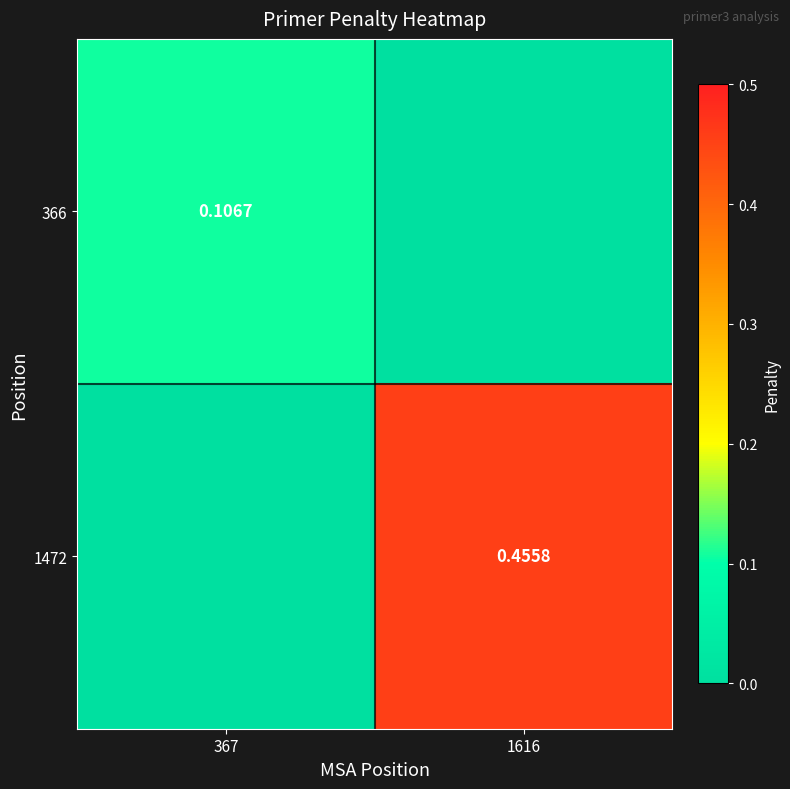

Is the value of 366 at 367 greater than the value of 1472 at 1616?

No